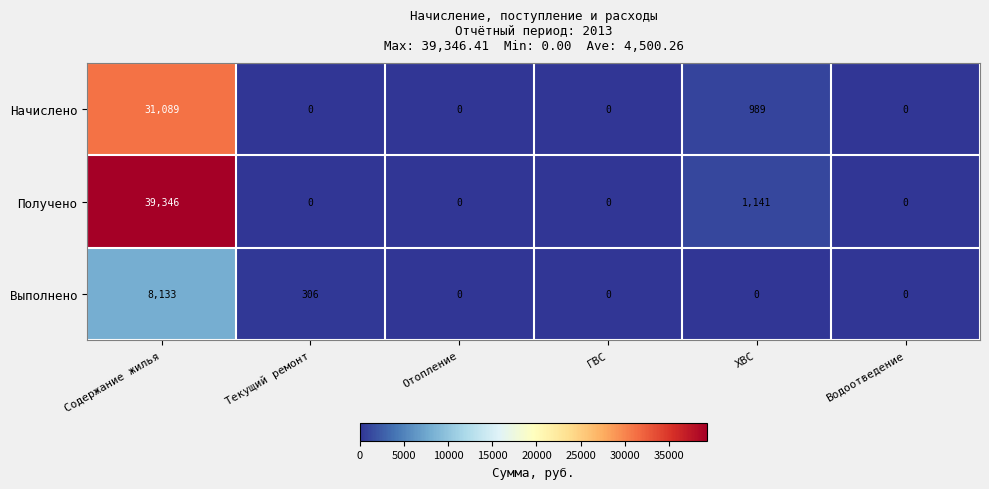

What is the spread (max minus min) of values at Текущий ремонт?

306